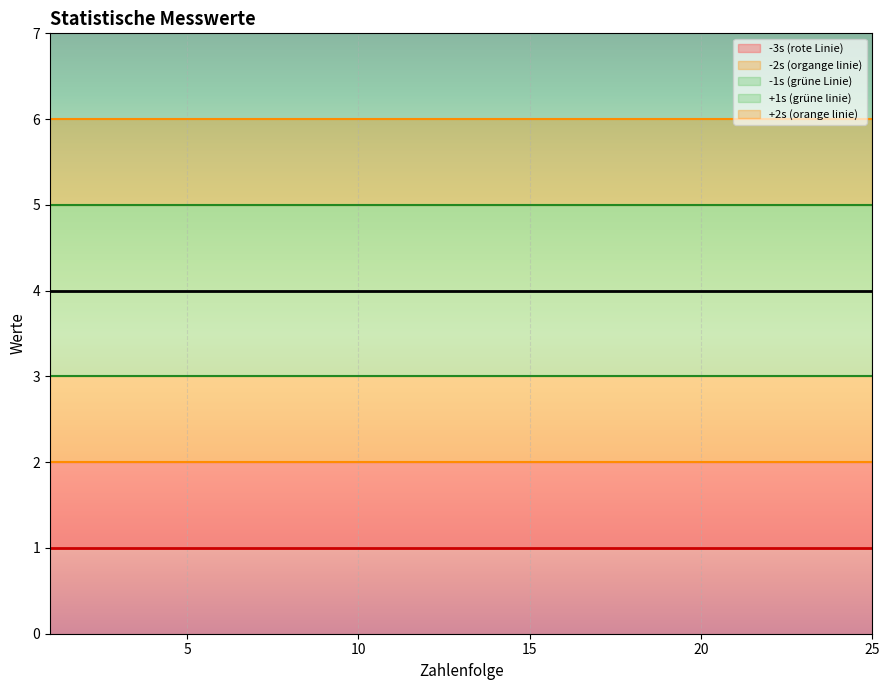

What is the minimum value for +2s (orange linie)?

6